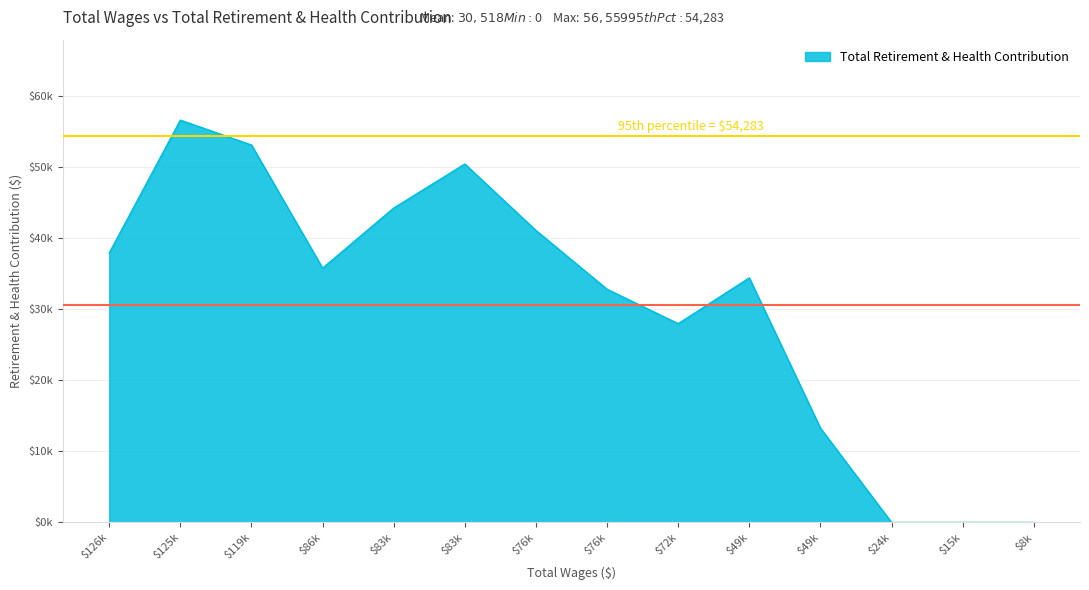

How many interior local valleys (lower than both neighbors) does the data have?

2